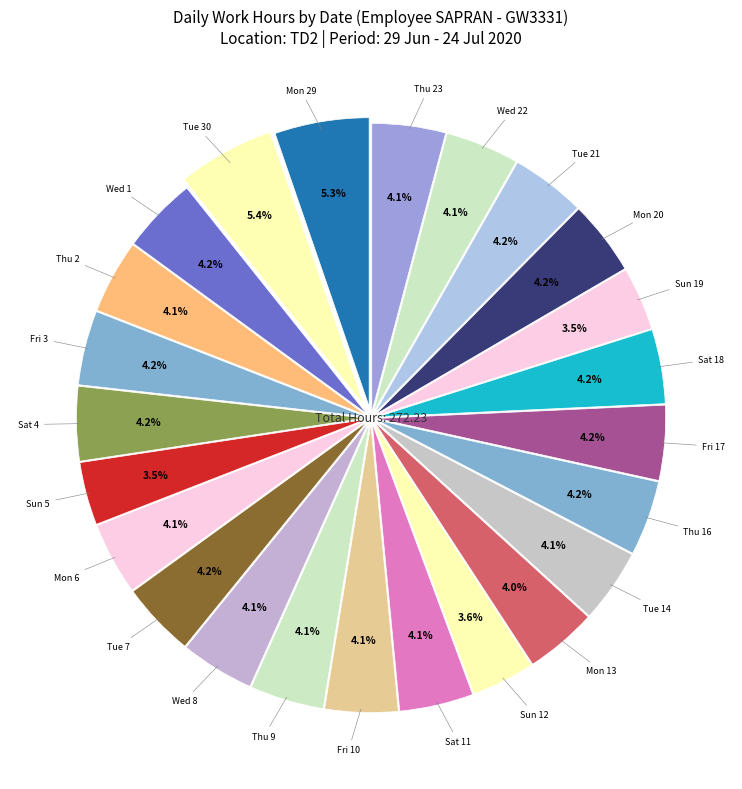

How many slices are in this pie chart?

24